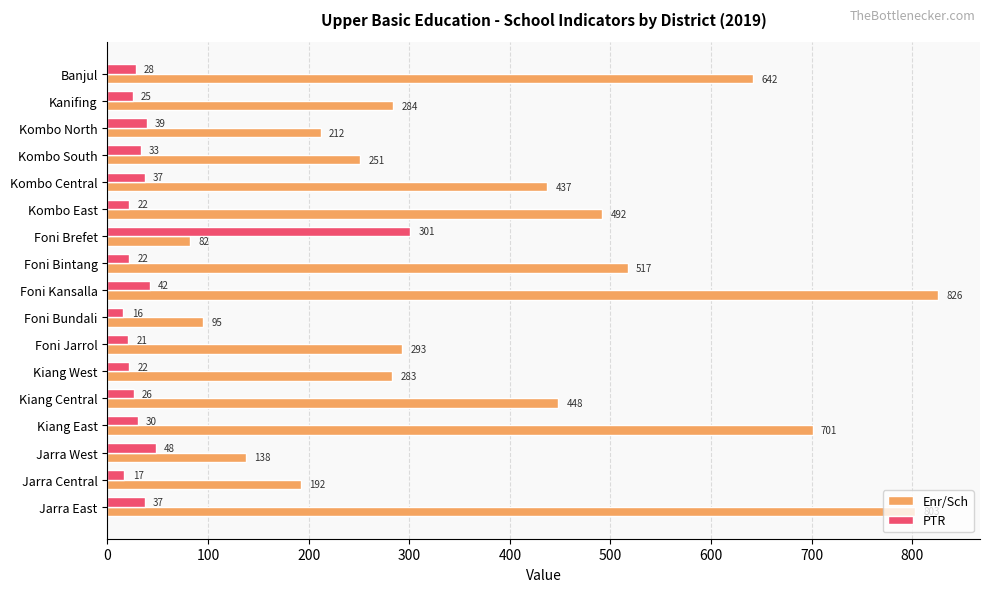

At which label does PTR reach its peak?

Foni Brefet